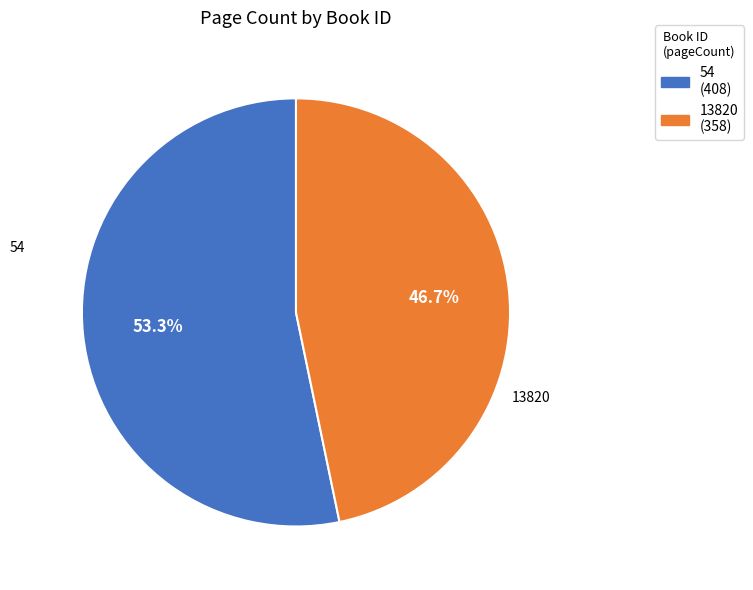

To the nearest percent, what is the average slice percentage?

50%